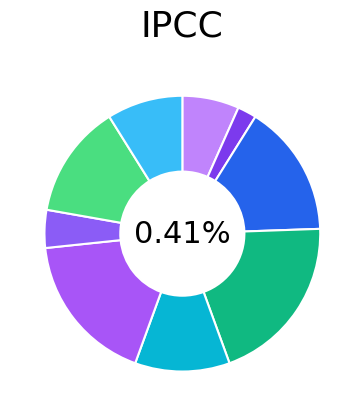

How many slices are in this pie chart?

9